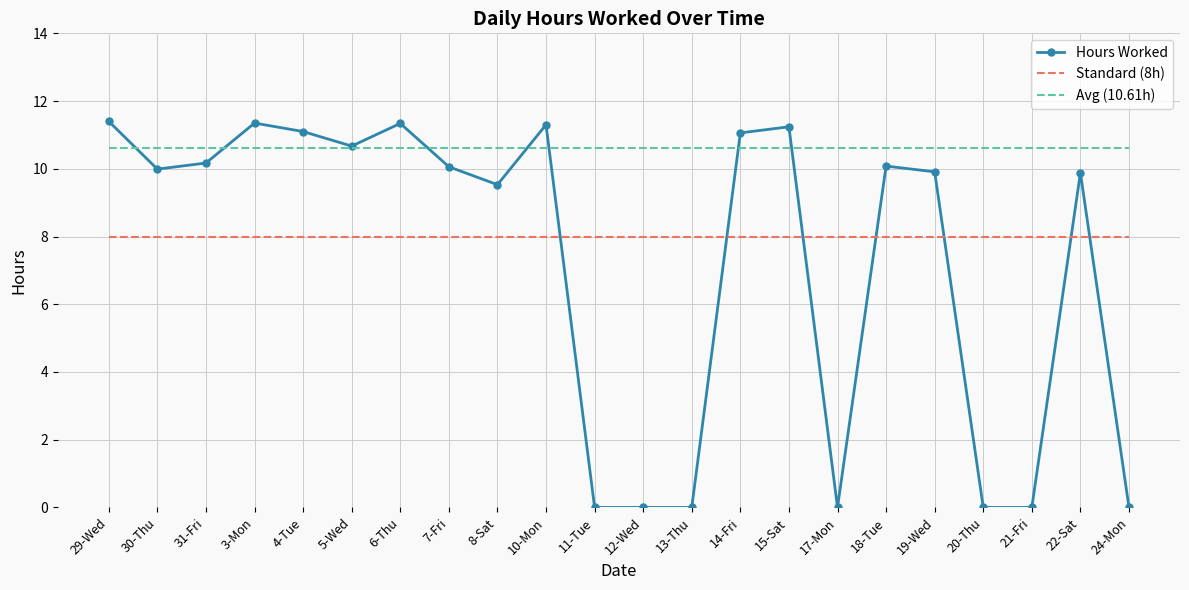

What is the difference between the Hours Worked values at 10-Mon and 5-Wed?

0.6